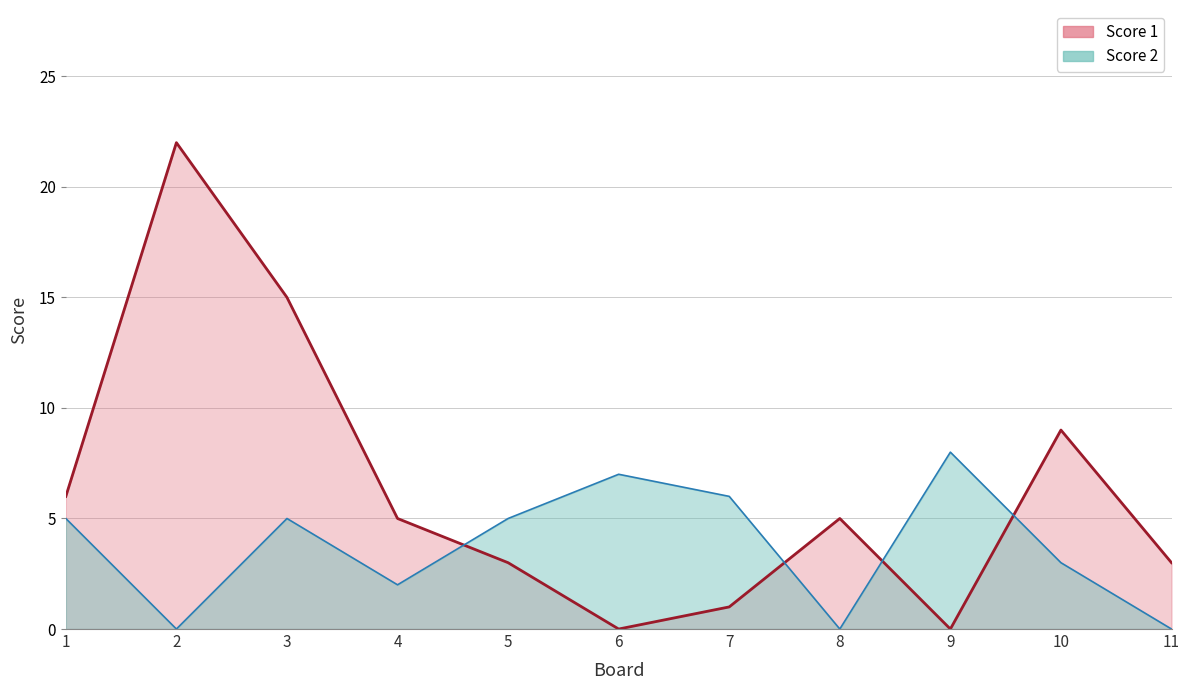

How many values in the Score 1 series exceed 5?

4